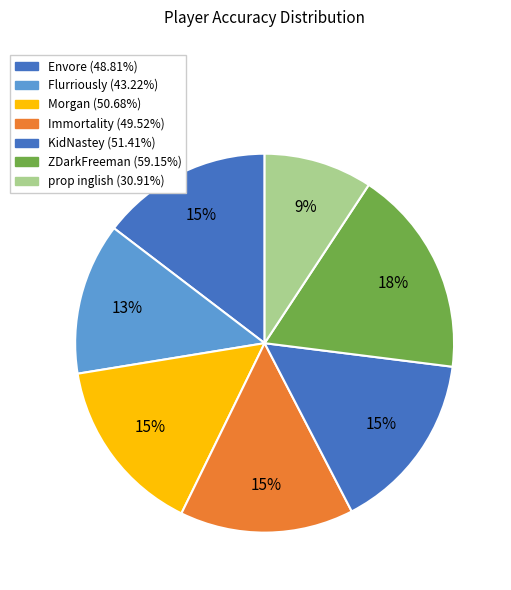

Count the number of slices in the pie.

7